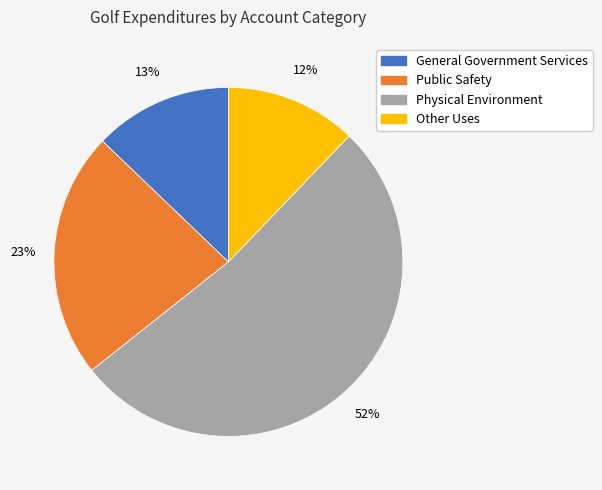

To the nearest percent, what is the difference between the largest and smallest slice percentages?

40%